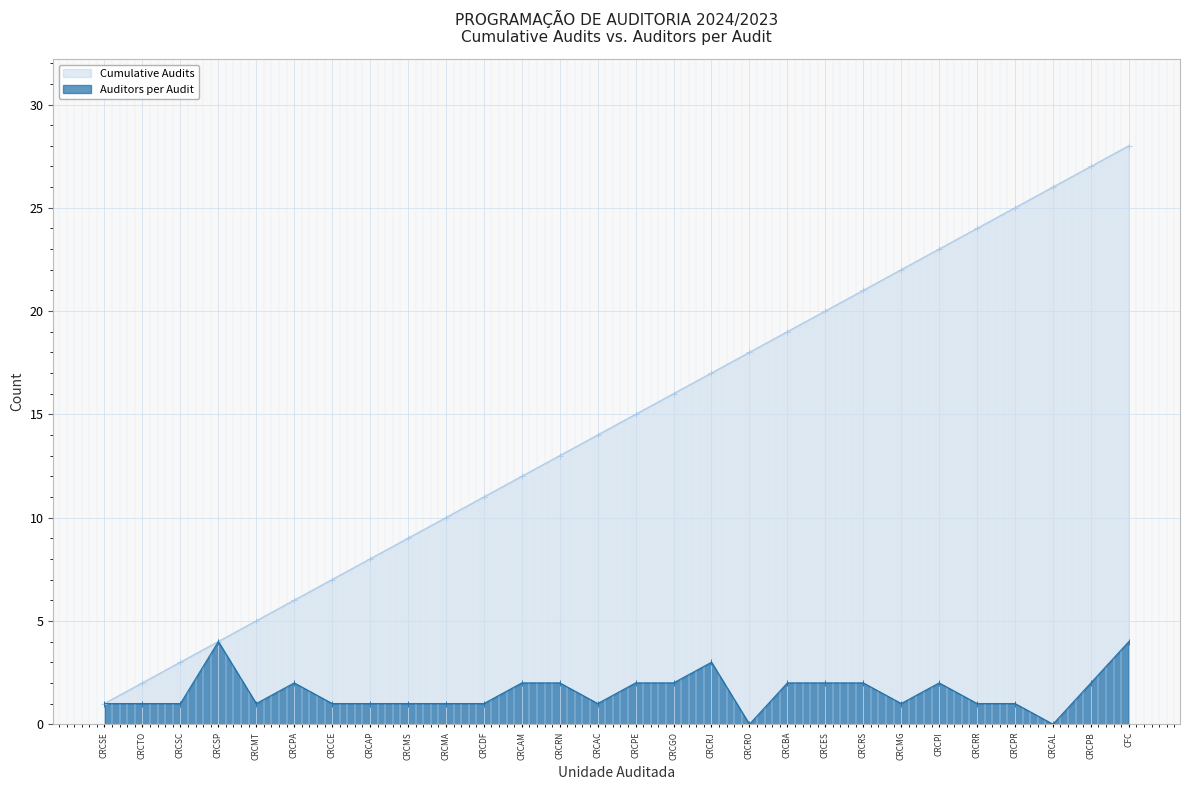

Which category has the lowest value across all series?

CRCRO